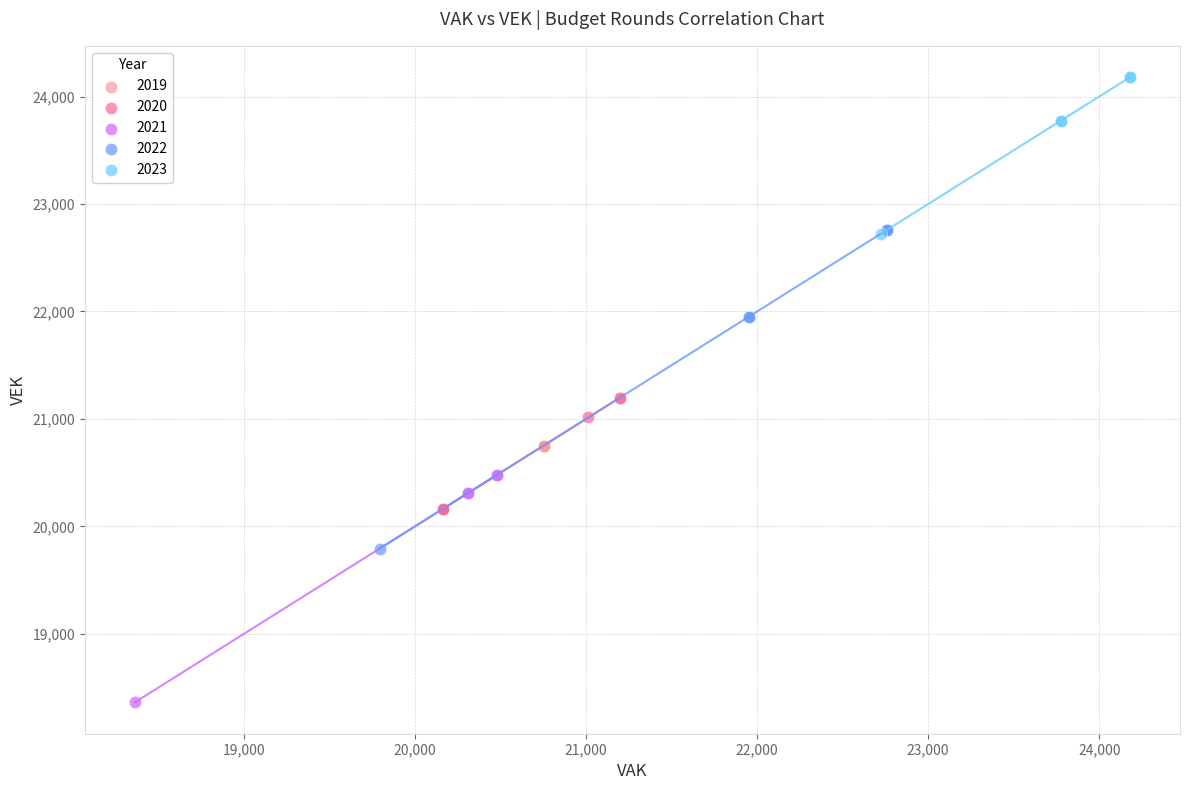

Which series reaches the maximum Y coordinate?

2023